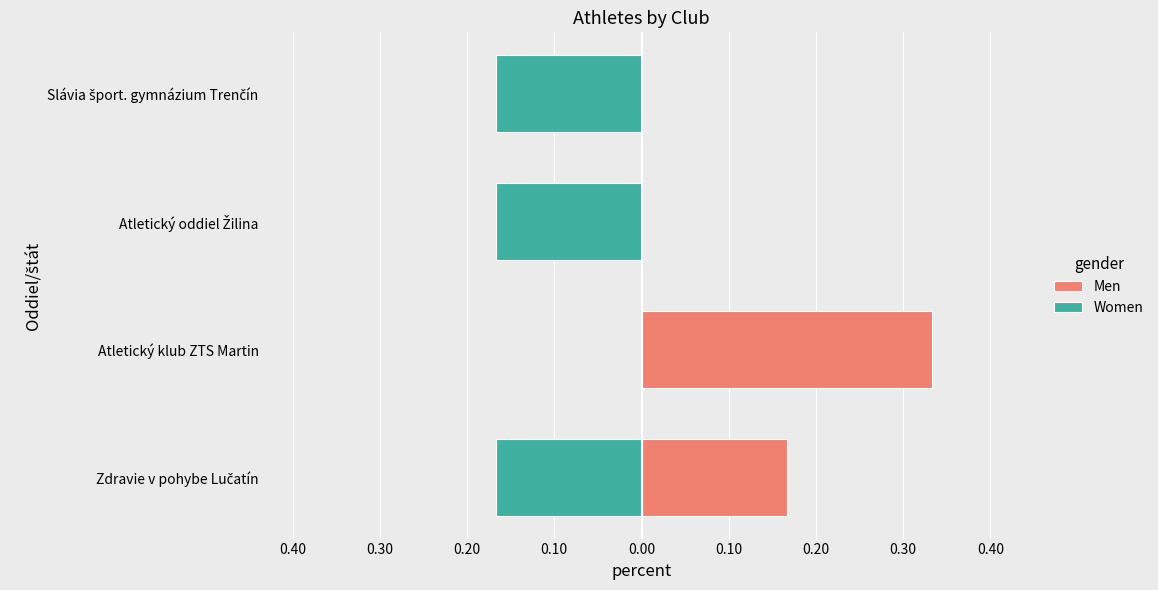

Reading left to right, list all the values displayed in this chart.

Men: 0.2	0.3	0.0	0.0
Women: -0.2	0.0	-0.2	-0.2